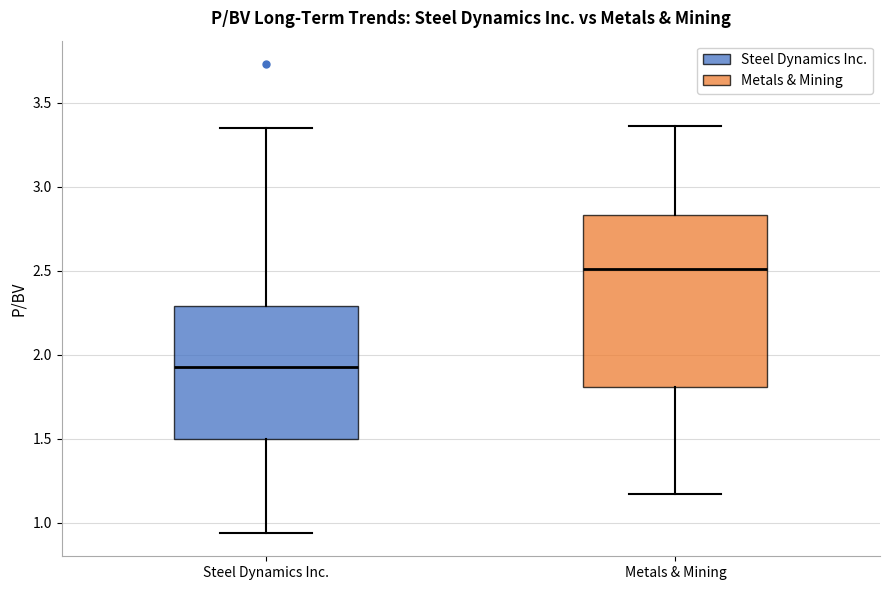

Reading left to right, transcribe this box plot: for each box, give where its median line is, the range the box spans, and where its two whiskers end, as read against the y-axis. The values are not printed on the chart, so give them approximately, as read against the axis.

Steel Dynamics Inc.: median 1.95, box 1.50 to 2.30, whiskers 0.95 to 3.35
Metals & Mining: median 2.50, box 1.80 to 2.85, whiskers 1.15 to 3.35